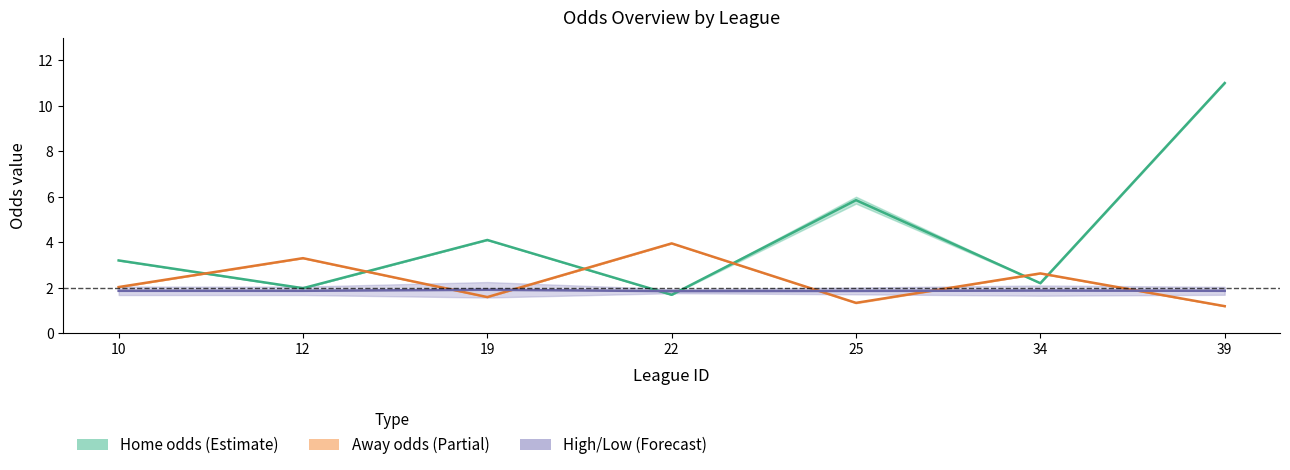

In last_high, how many points are lower than both neighbors (excluding endpoints)?

2